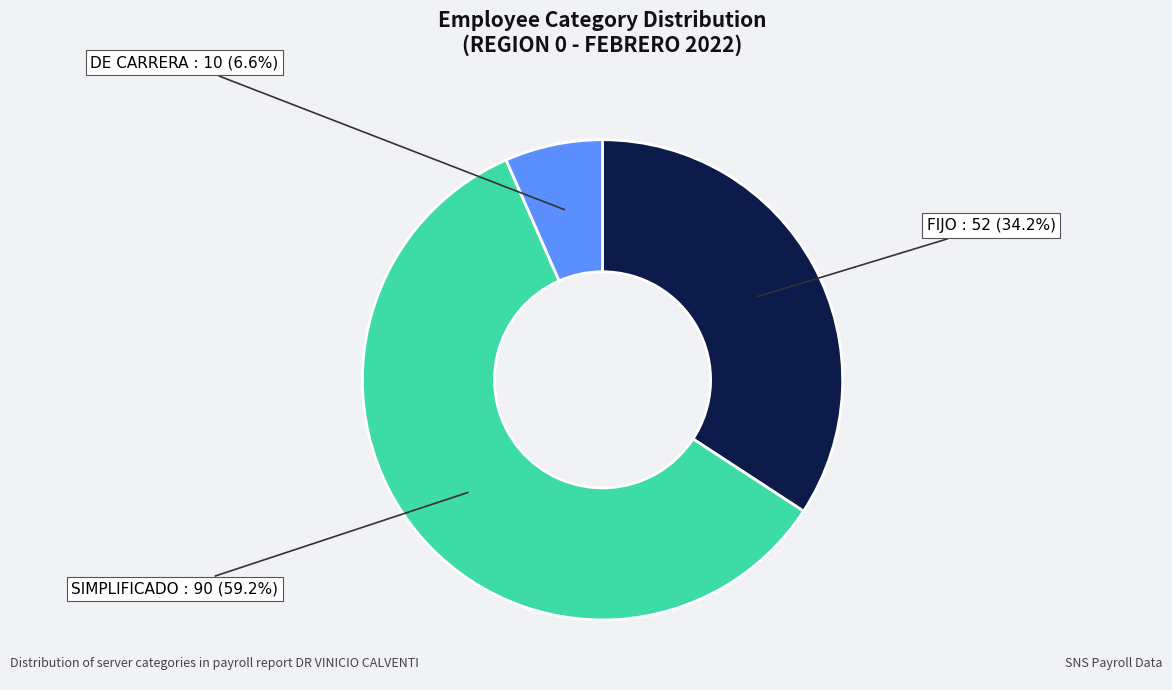

Does any single category account for the majority?

Yes